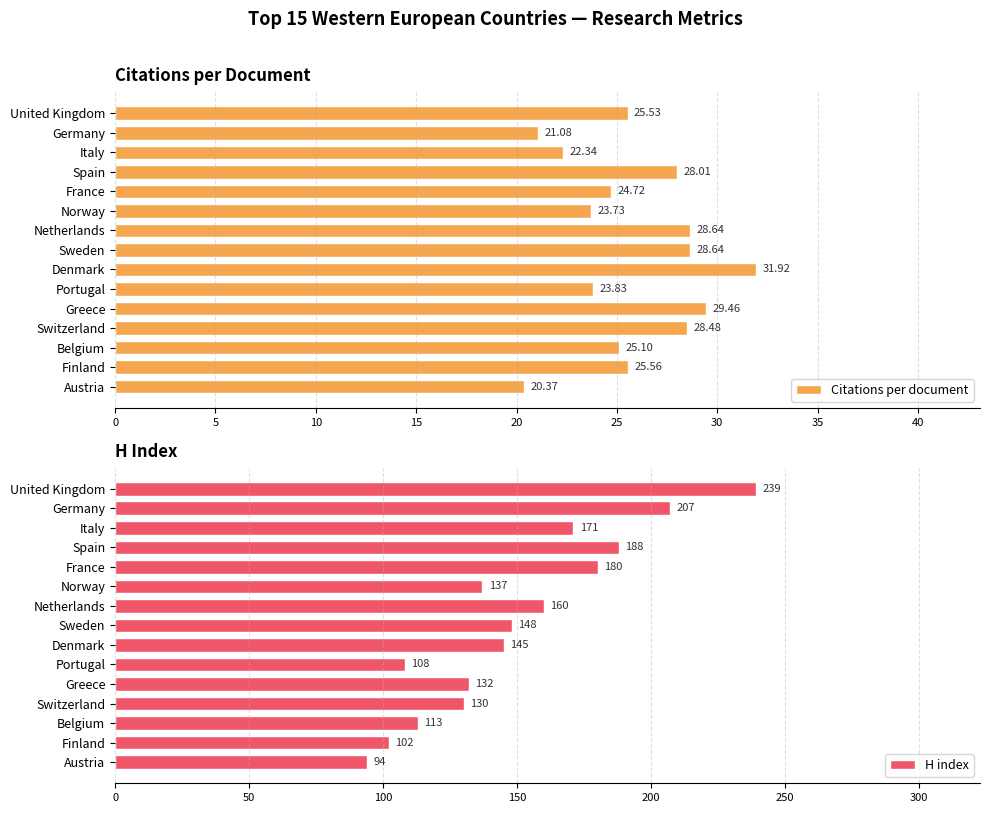

Rank the series at 14 from lowest to highest value.

Citations per document, H index